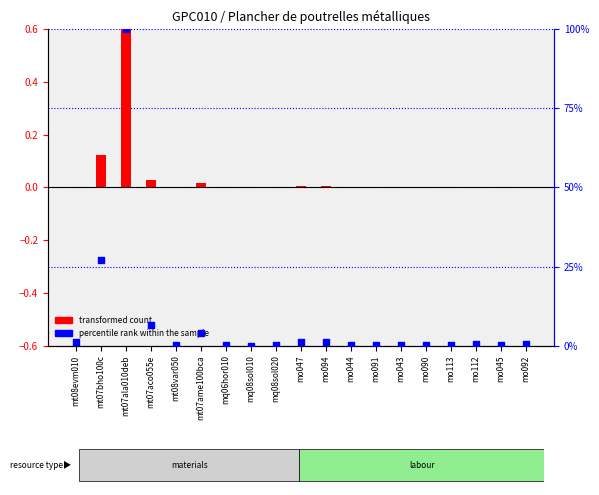

What are all the series names shown in the legend?

transformed count, percentile rank within the sample